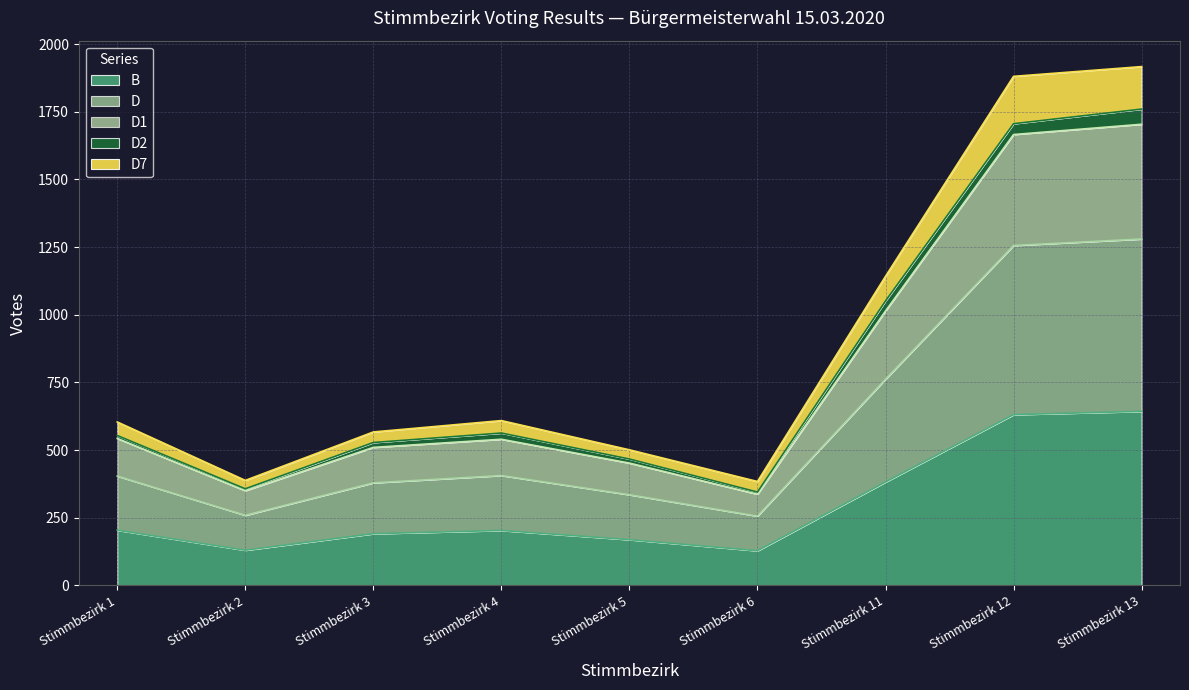

In D, how many points are higher than both neighbors (excluding endpoints)?

1